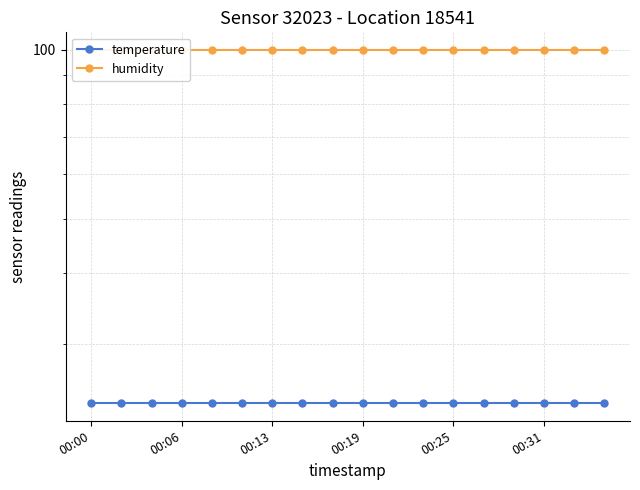

True or false: temperature has more than 1 interior local peaks.

False